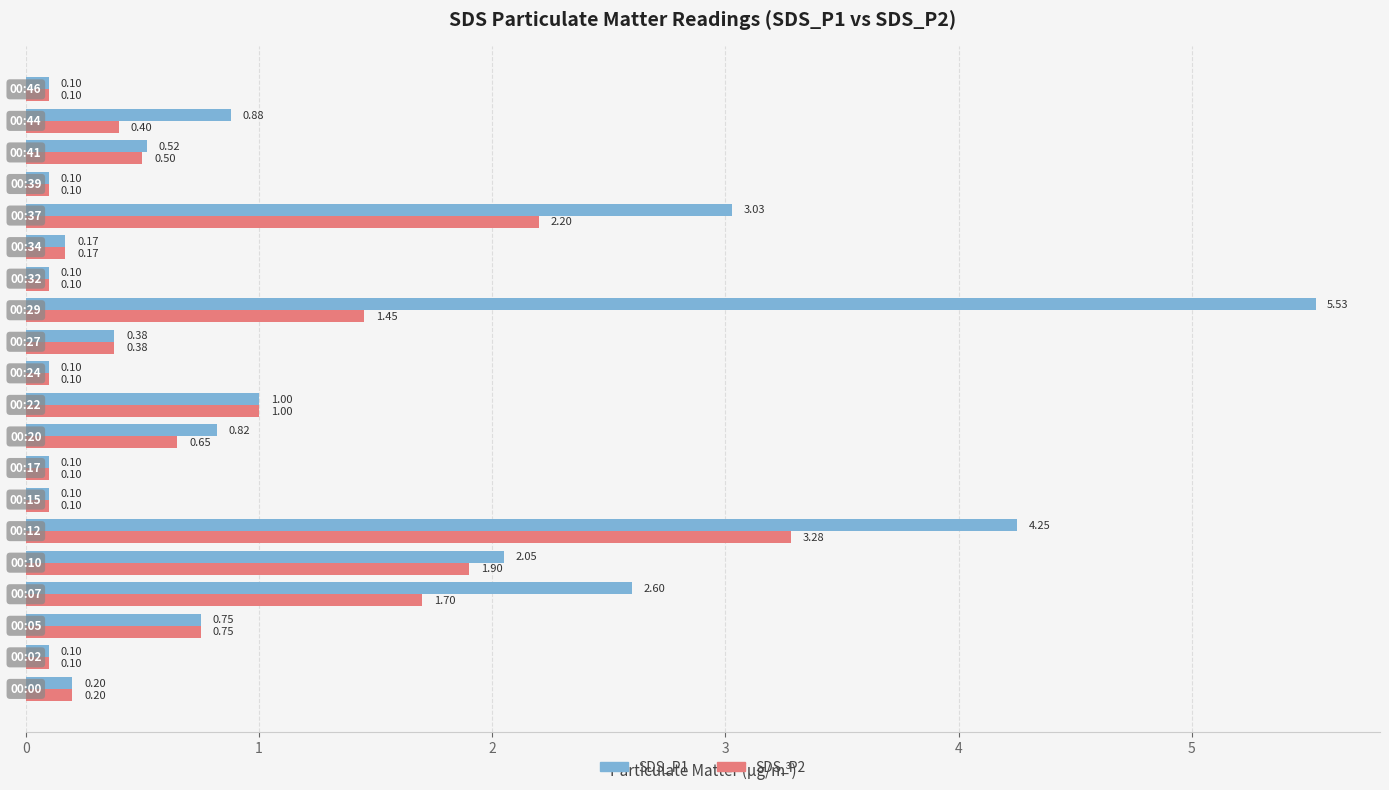

What is the difference between the maximum and minimum values in the SDS_P1 series?

5.4